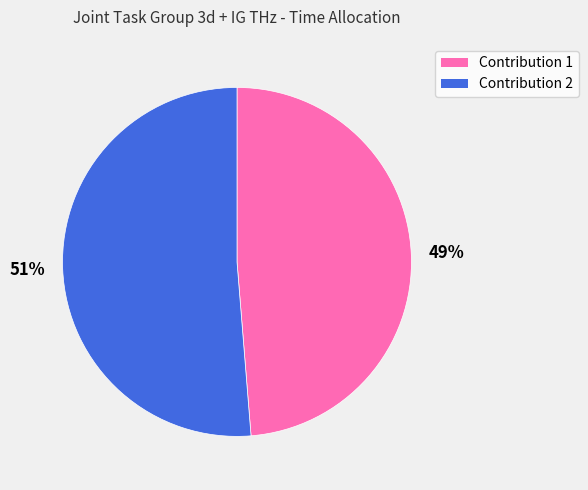

Which category has the biggest portion of the pie?

Contribution 2